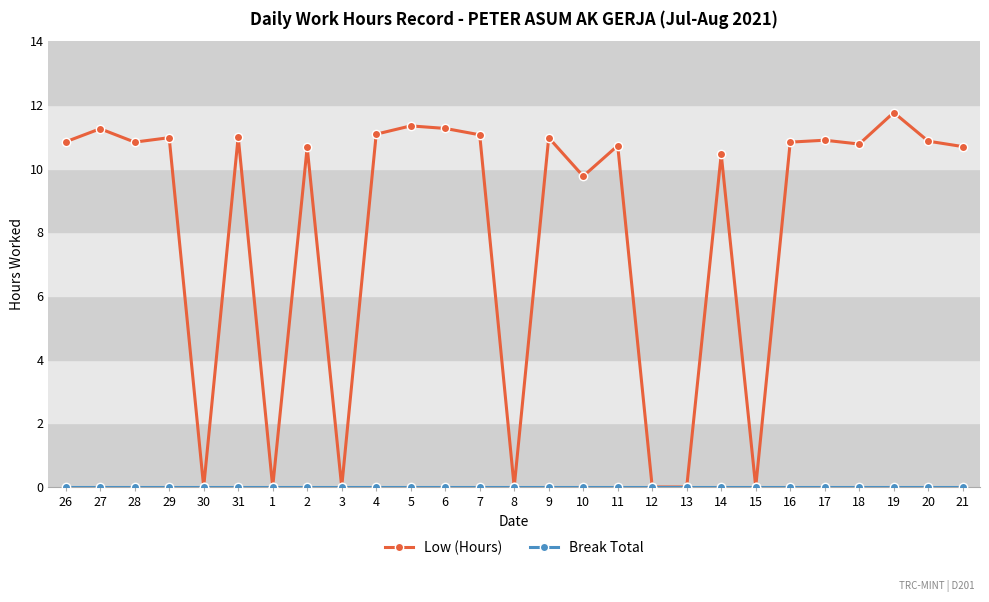

What is the label of the 16th point from the left?

10